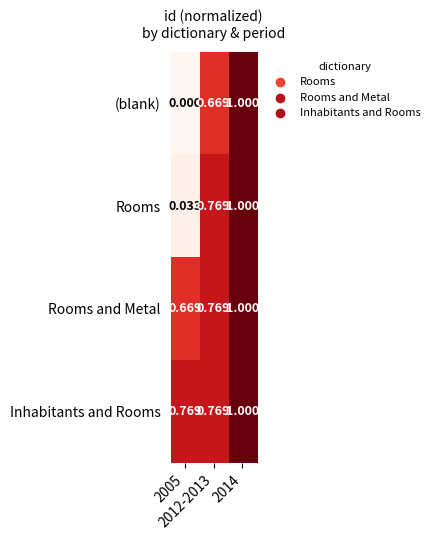

Which series has the widest spread of values?

(blank)